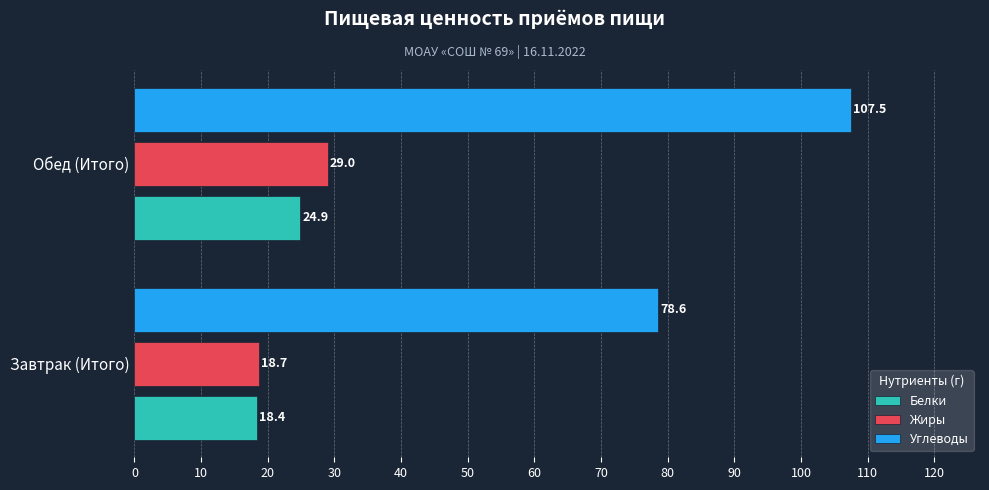

At which label is Жиры closest to 23?

Завтрак (Итого)